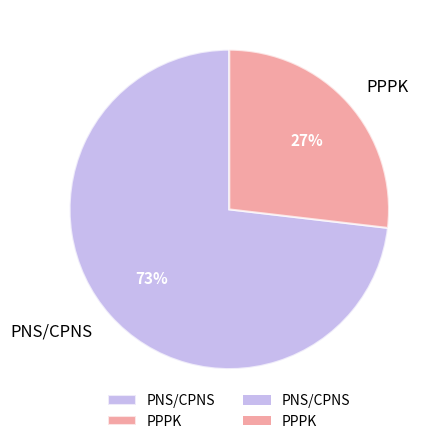

Which has a higher value, PPPK or PNS/CPNS?

PNS/CPNS